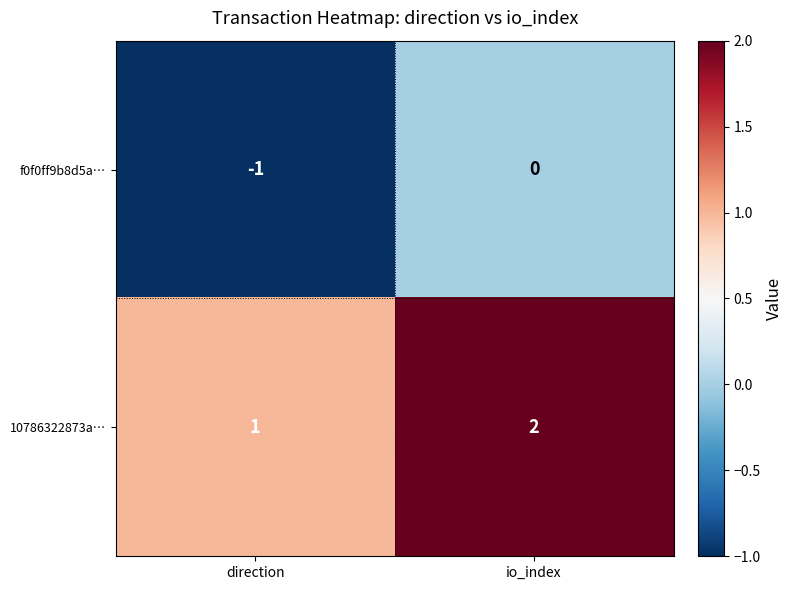

Rank the series by their maximum value, from lowest to highest.

f0f0ff9b8d5a…, 10786322873a…